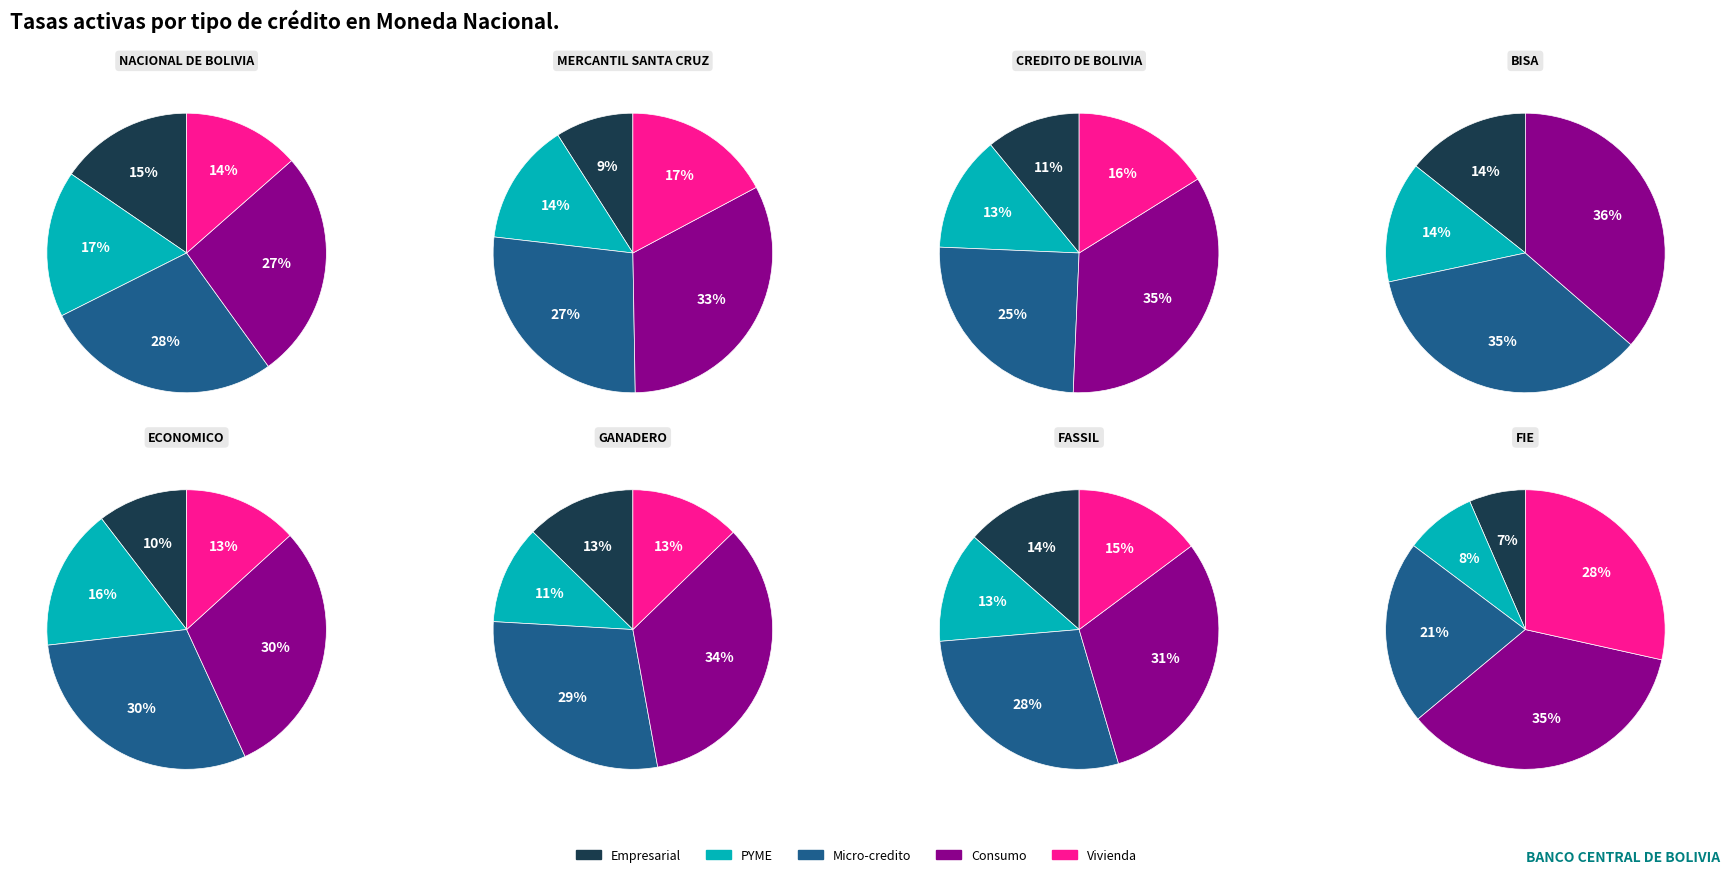

Is there a majority slice in this chart?

No